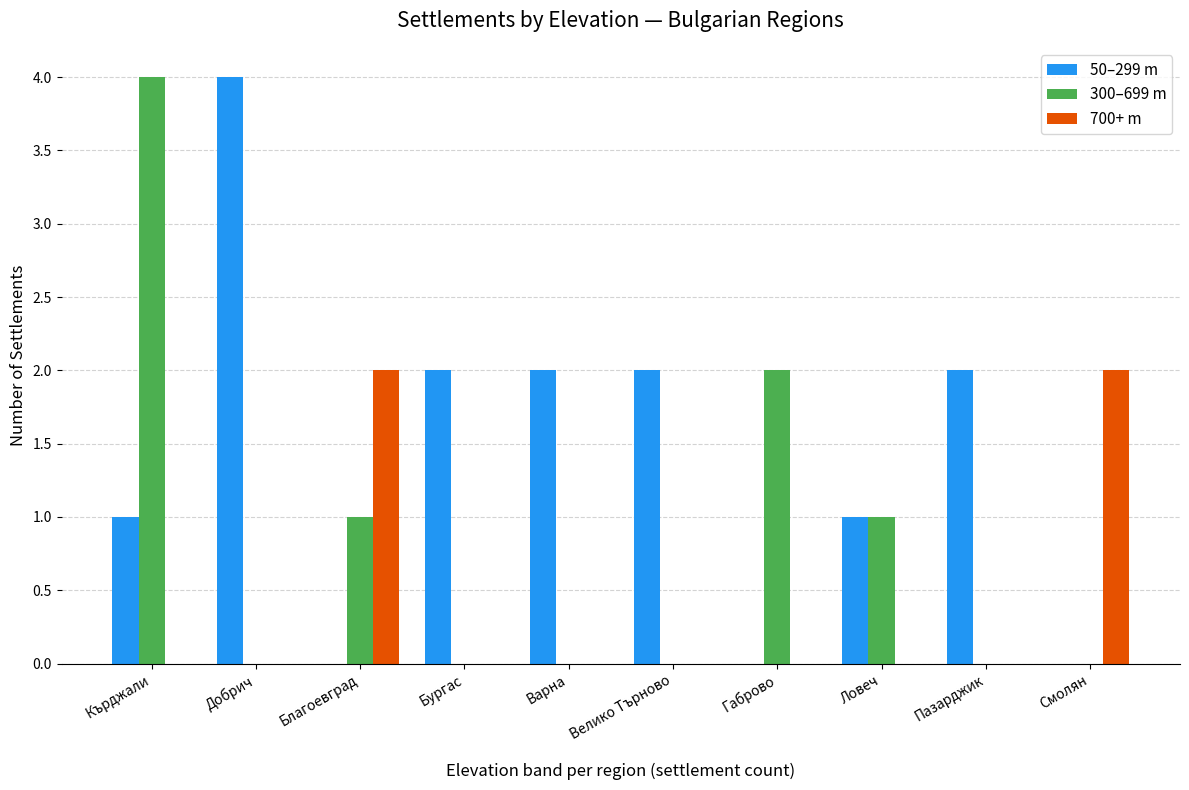

Is it true that 300–699 m equals -2 at Смолян?

False